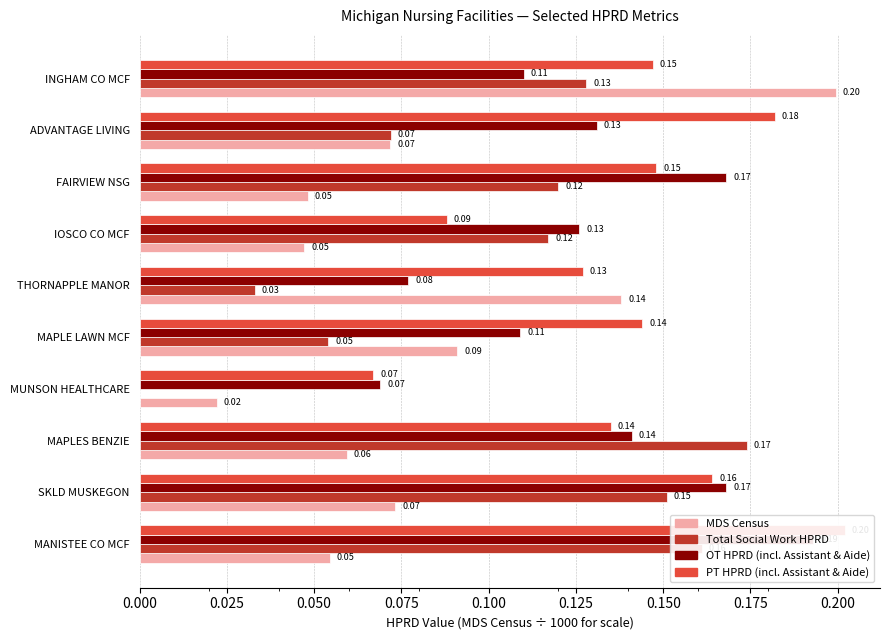

What is the average value of the Total Social Work HPRD series?

0.1